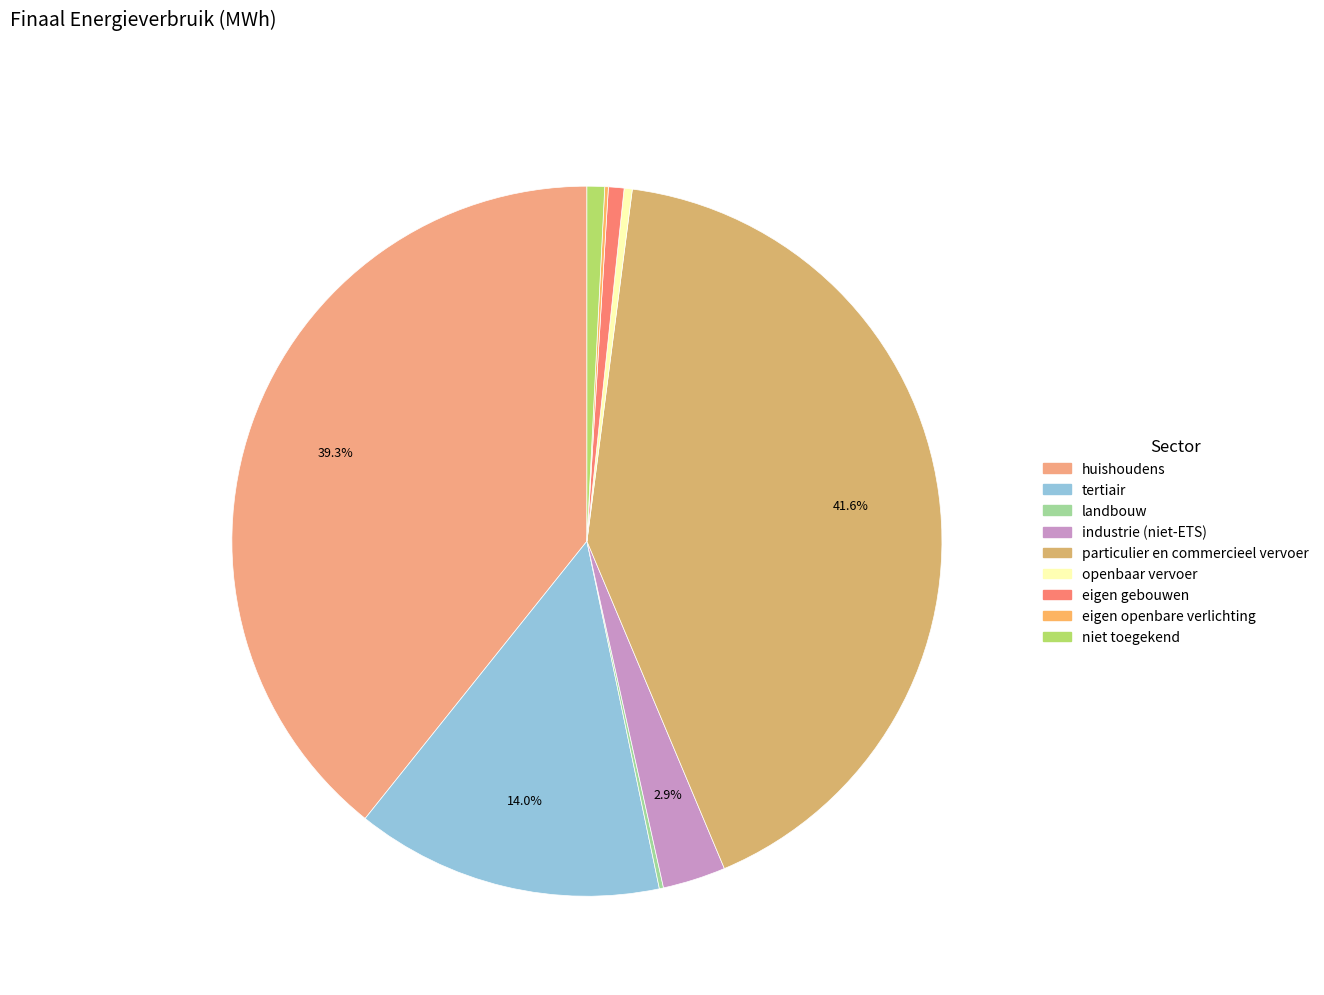

What is the change in value from tertiair to particulier en commercieel vervoer?

+47551.0